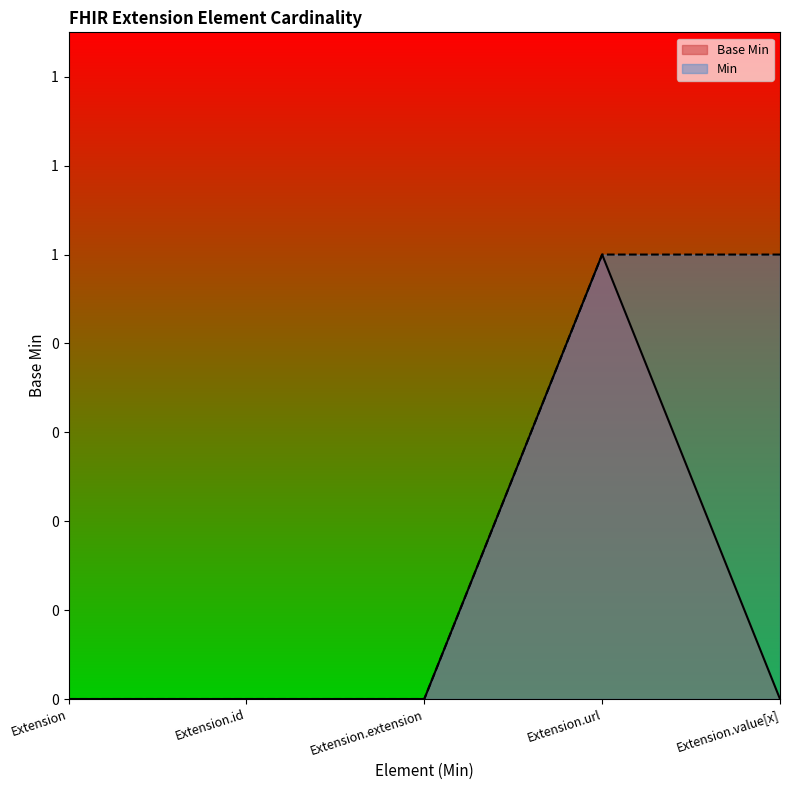

True or false: the data shows 0 at Extension.url.

False